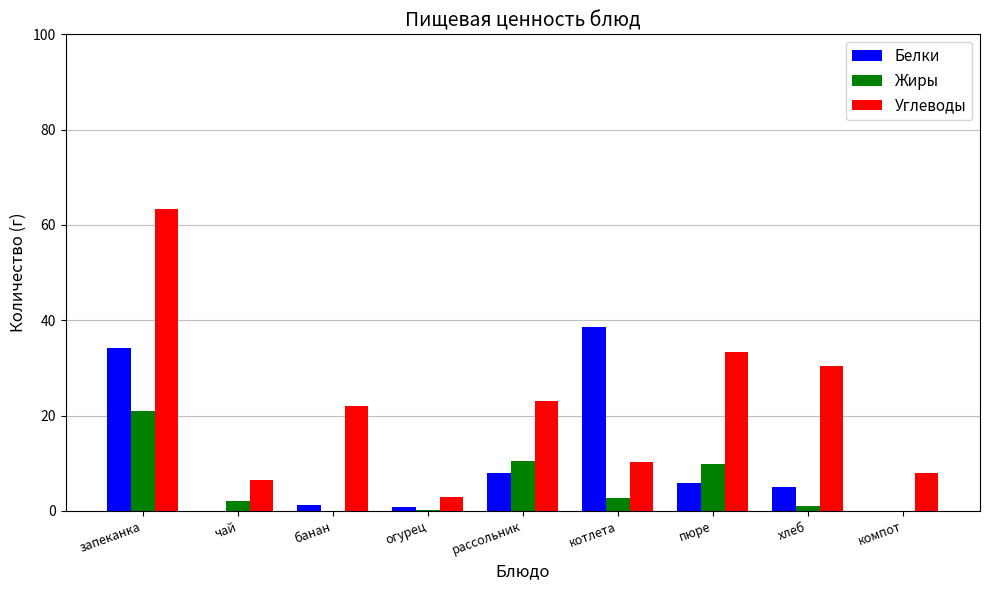

Count the number of data series in this chart.

3